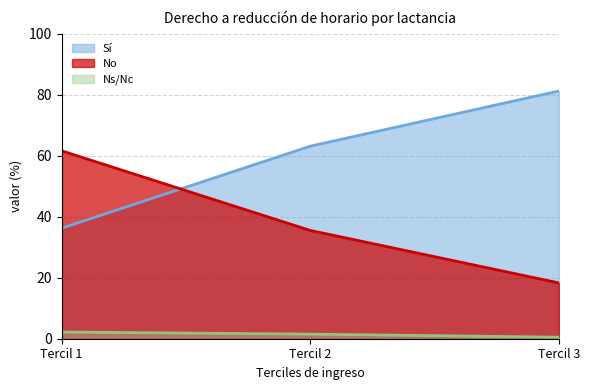

List the labels in order of No value, smallest first.

Tercil 3, Tercil 2, Tercil 1